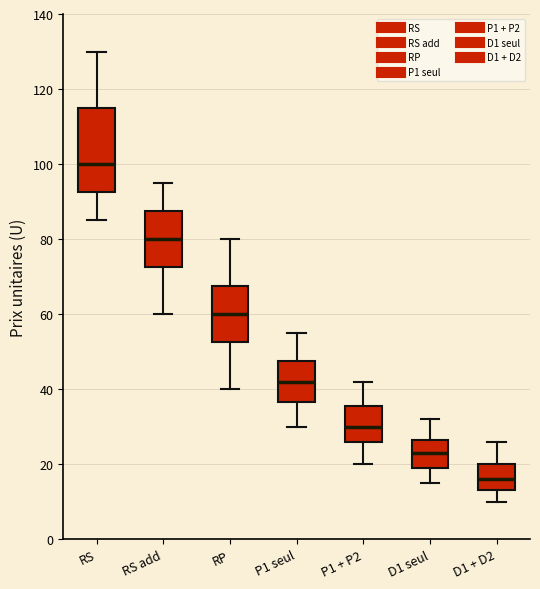

Reading left to right, read every box against the y-axis: the position of its median line, the range the box covers, and the ends of its whiskers. The values are not printed on the chart, so give them approximately, as read against the axis.

RS: median 100, box 92 to 116, whiskers 86 to 130
RS add: median 80, box 72 to 88, whiskers 60 to 96
RP: median 60, box 52 to 68, whiskers 40 to 80
P1 seul: median 42, box 36 to 48, whiskers 30 to 56
P1 + P2: median 30, box 26 to 36, whiskers 20 to 42
D1 seul: median 24, box 20 to 26, whiskers 16 to 32
D1 + D2: median 16, box 14 to 20, whiskers 10 to 26